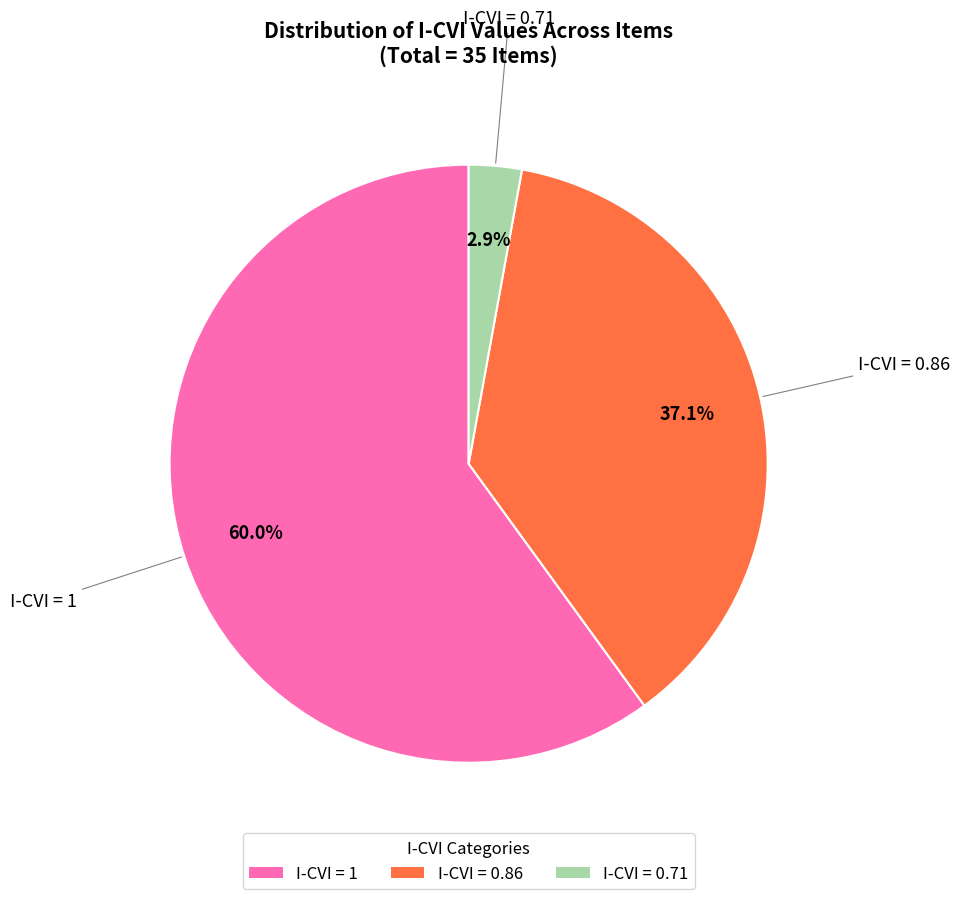

Which category has the biggest portion of the pie?

I-CVI = 1